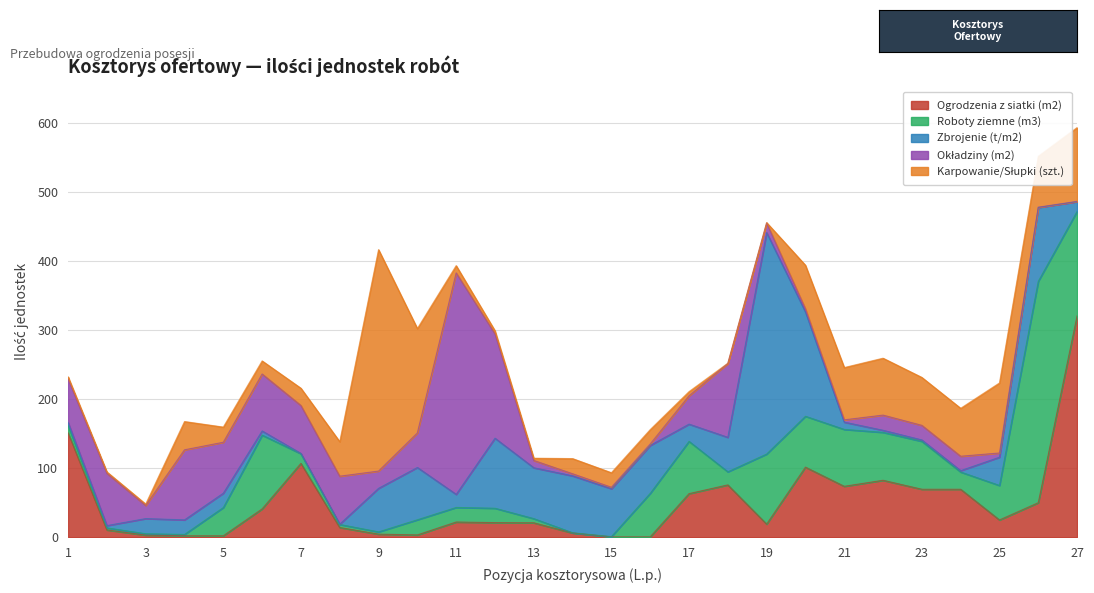

What are all the series names shown in the legend?

Ogrodzenia z siatki (m2), Roboty ziemne (m3), Zbrojenie (t/m2), Okładziny (m2), Karpowanie/Słupki (szt.)